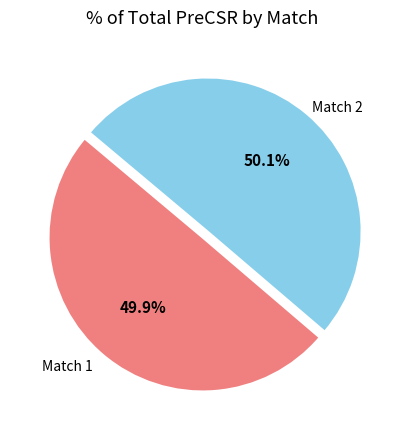

Combined, what portion of the pie is Match 2 and Match 1?

100.0%